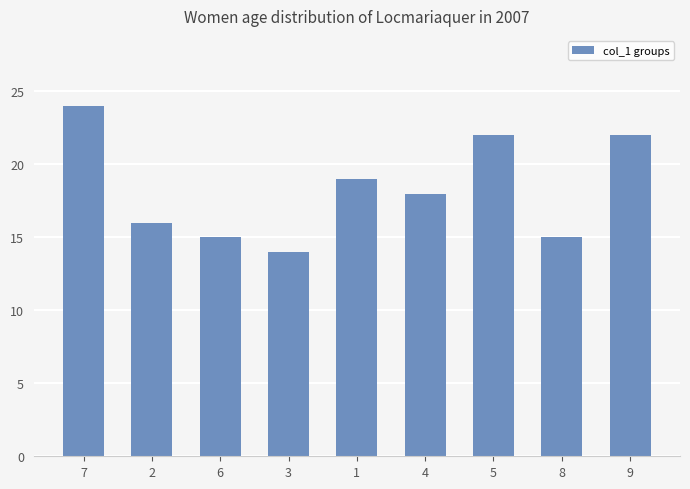

What is the change in value from 4 to 5?

+4